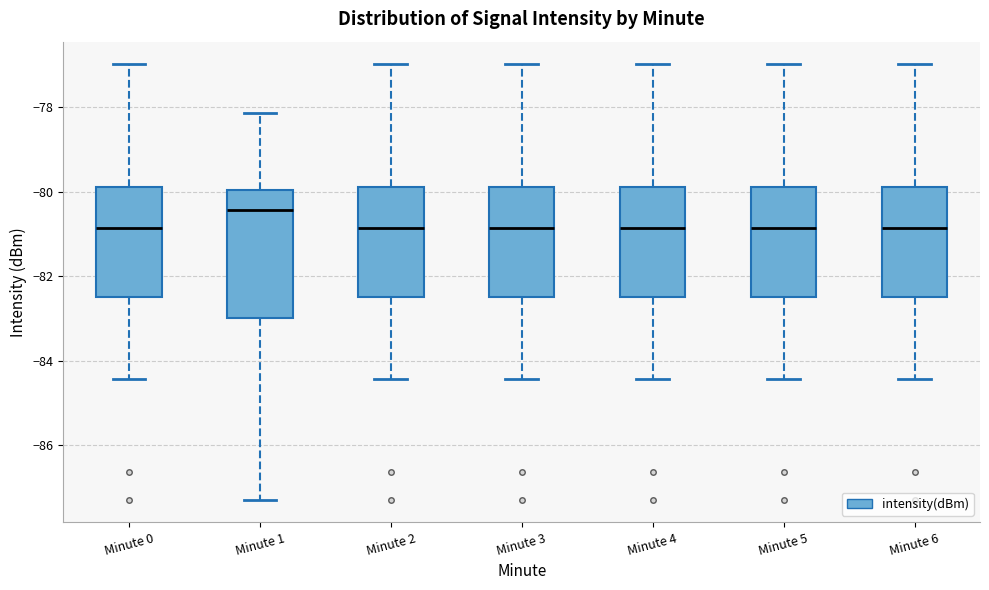

Where is the lower edge of the box for Minute 6 on the y-axis? The values are not printed on the chart, so give them approximately, as read against the axis.

-82.4